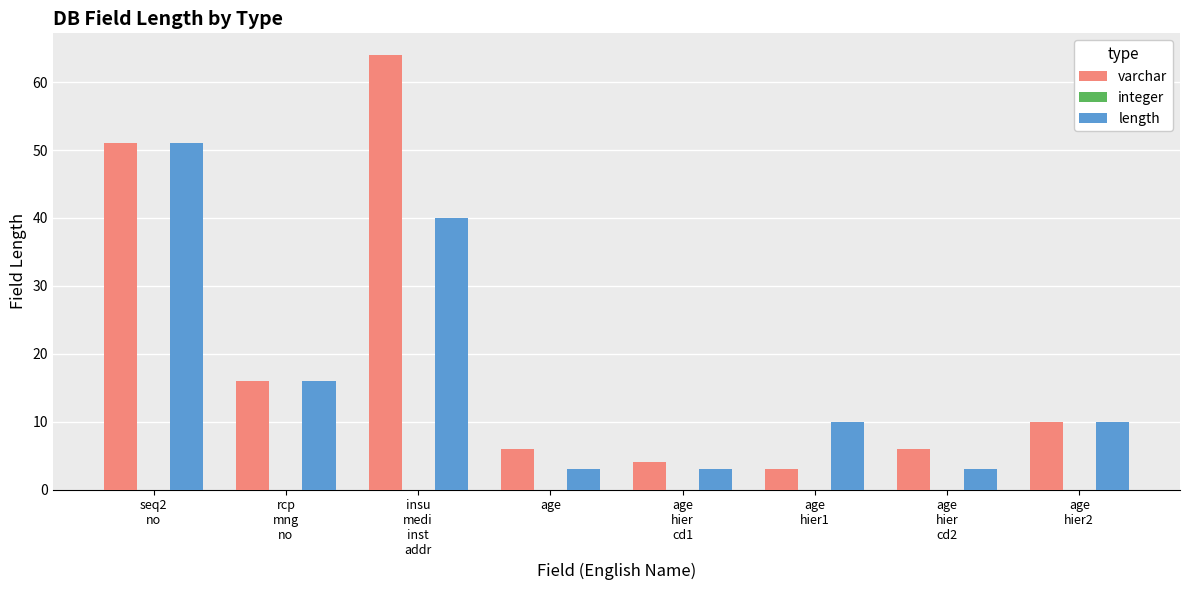

Which series changed the most between rcp
mng
no and age
hier1?

varchar